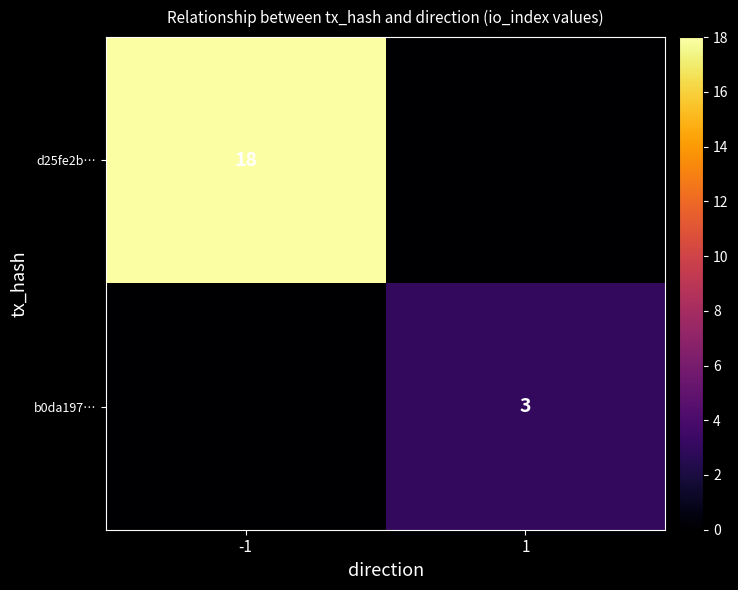

True or false: b0da197… has a value of 3 at 1.

True